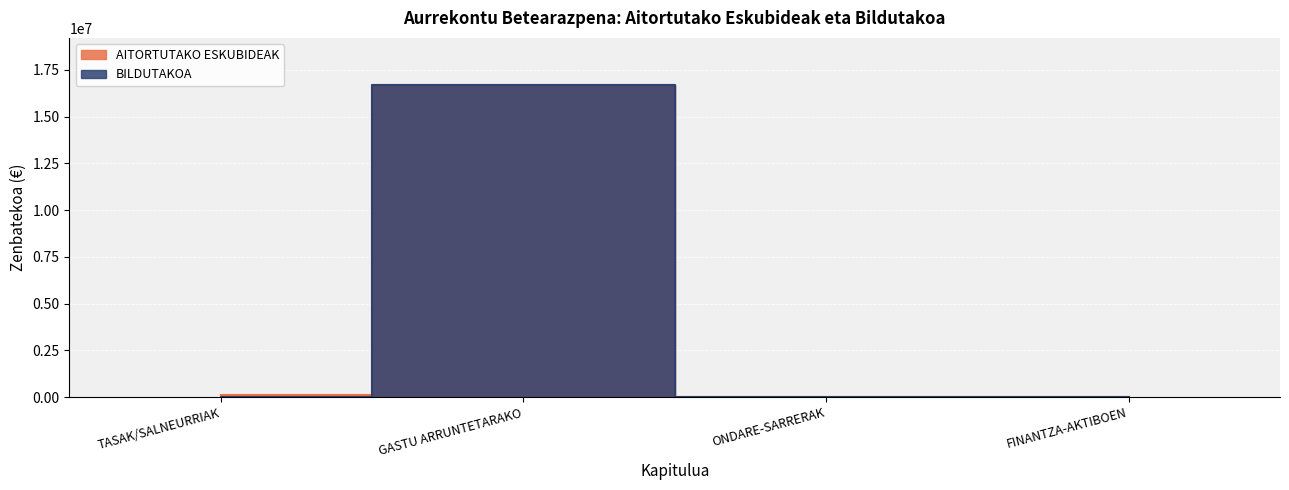

What position from the right is ONDARE-SARRERAK?

2